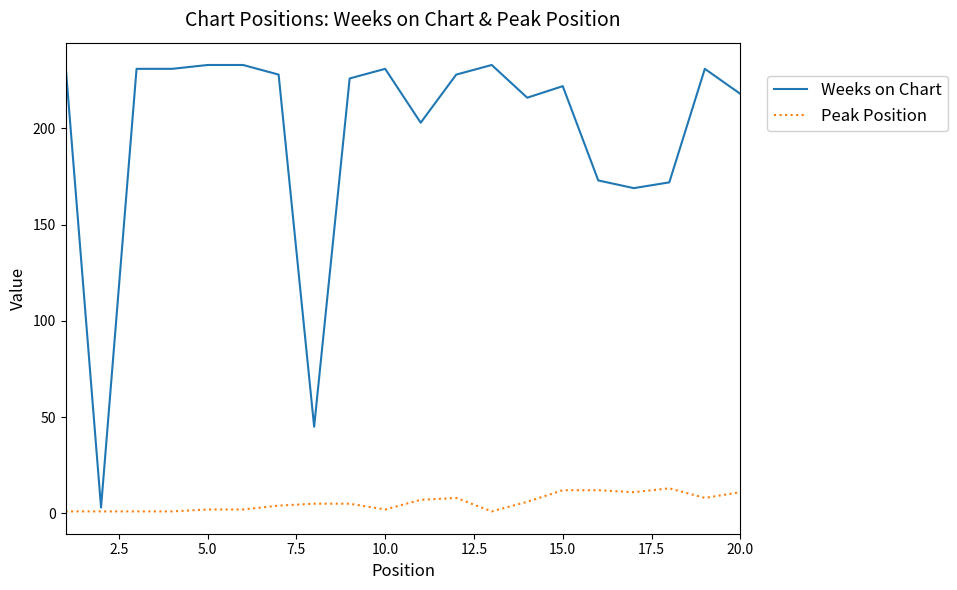

Which series has the largest range (max minus min)?

Weeks on Chart